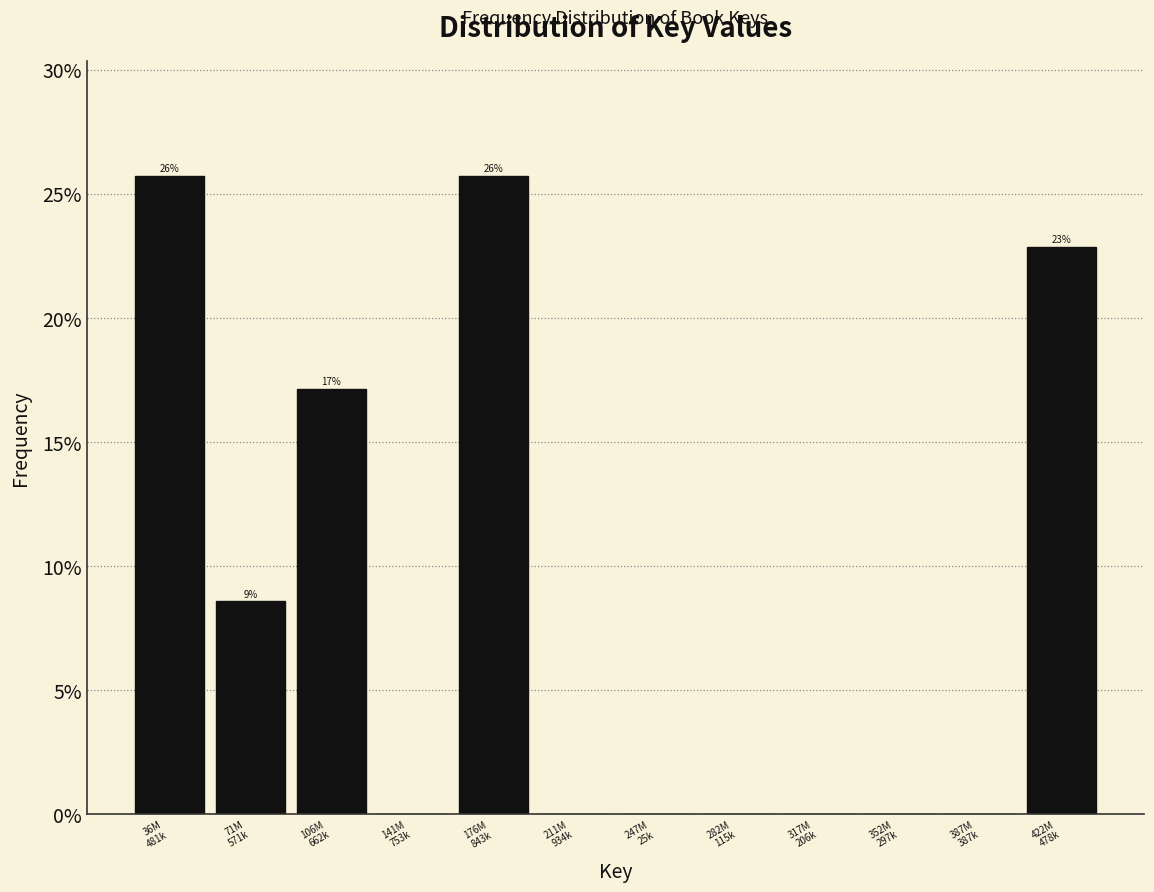

What is the greatest value displayed?

25.7